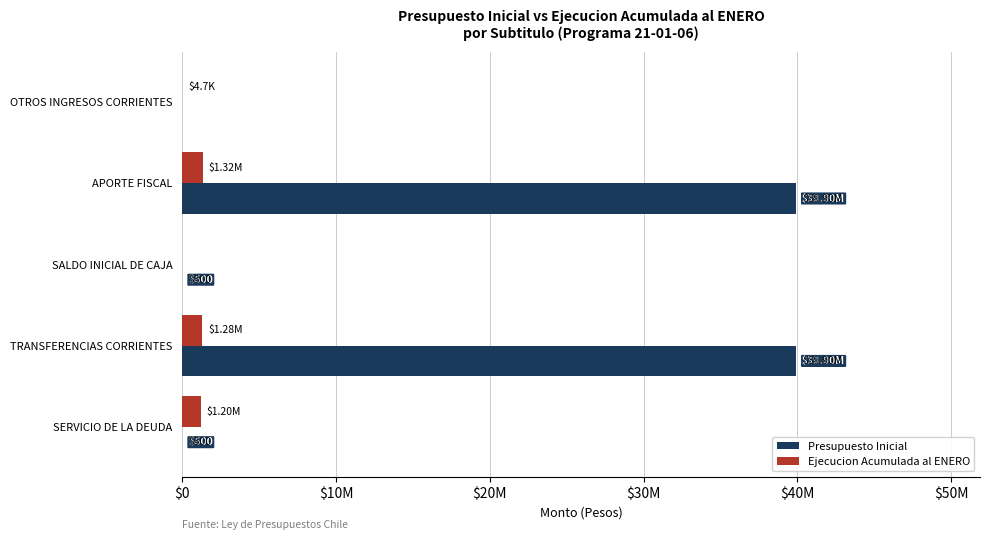

What is the value of the Ejecucion Acumulada al ENERO bar at the 1st from the left?

4691